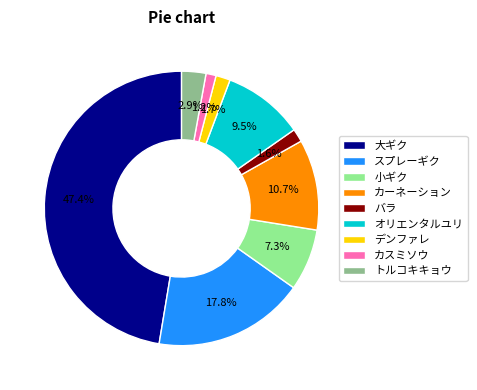

Count the number of slices in the pie.

9